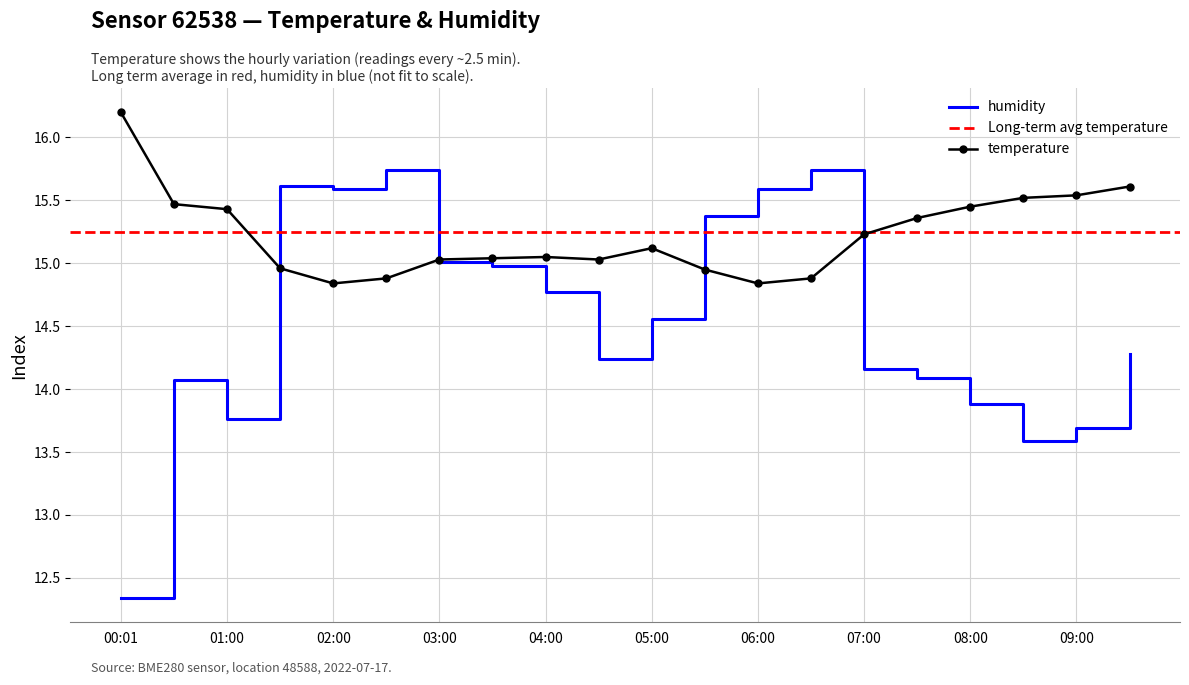

What is the value of the humidity point at the 18th from the left?

13.6